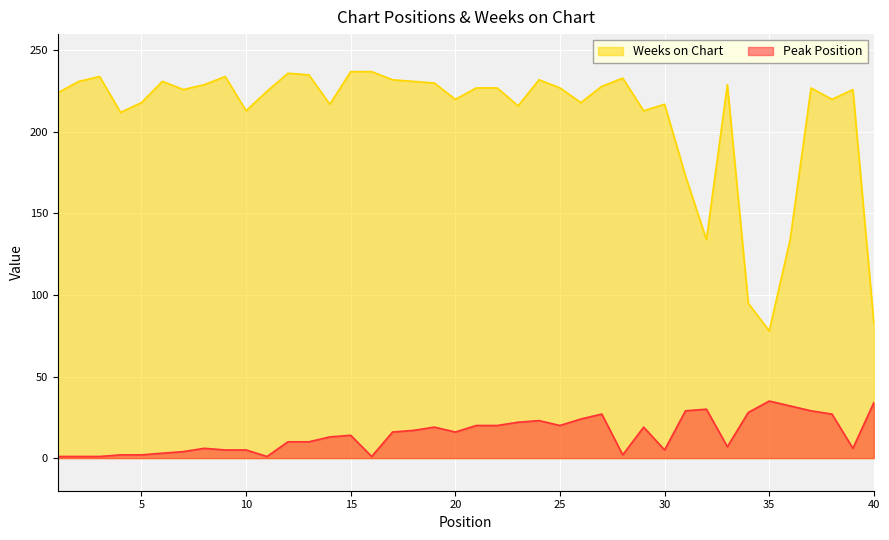

What is the value of the Peak Position point at the 24th from the left?

23